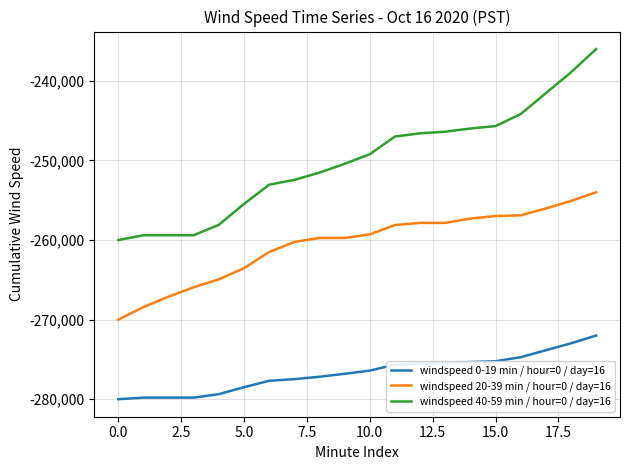

What is the greatest value displayed?

-236000.0